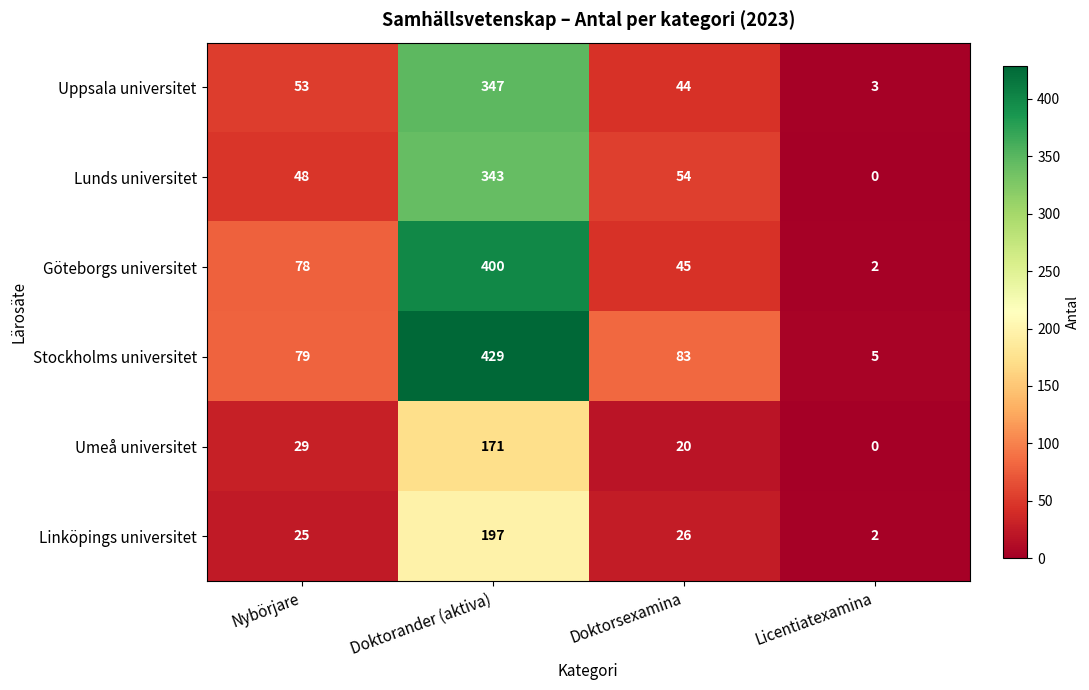

What value does the Lunds universitet series have at Nybörjare, to the nearest 50?

50